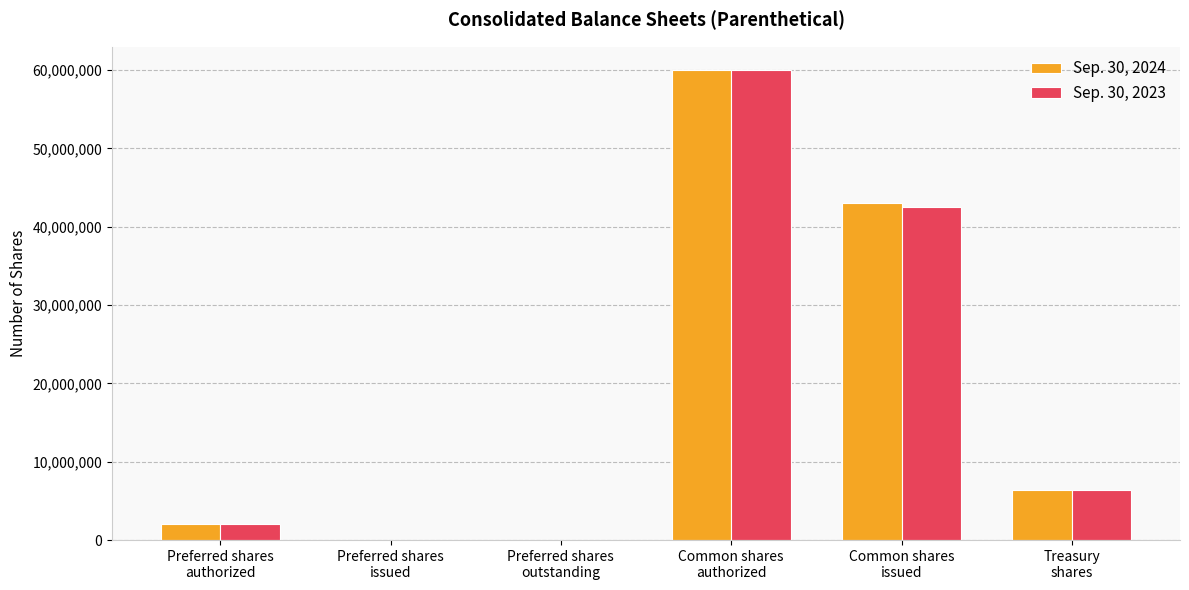

What are all the series names shown in the legend?

Sep. 30, 2024, Sep. 30, 2023